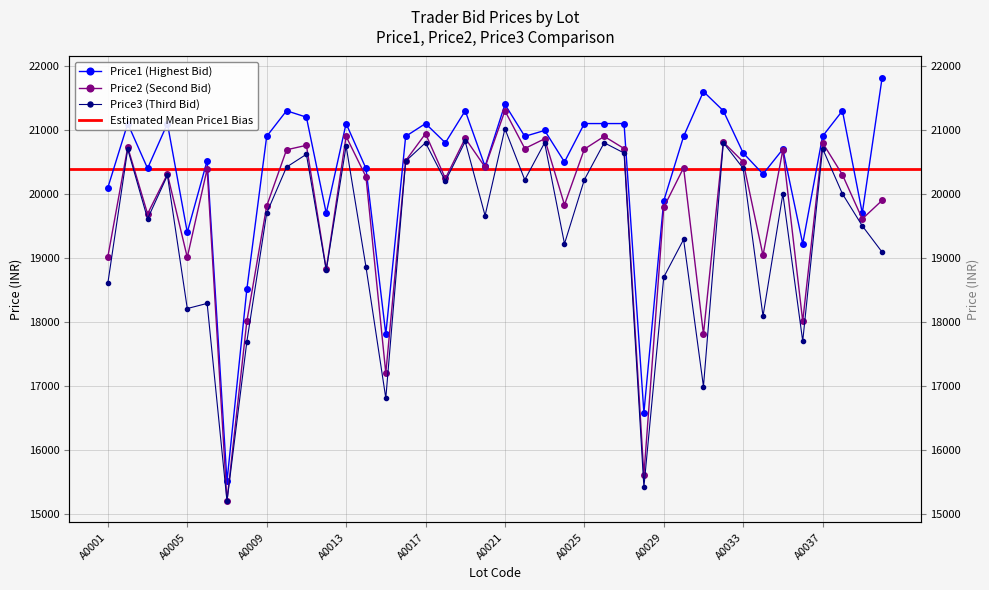

At which label does Price1 first exceed 20899?

A0002